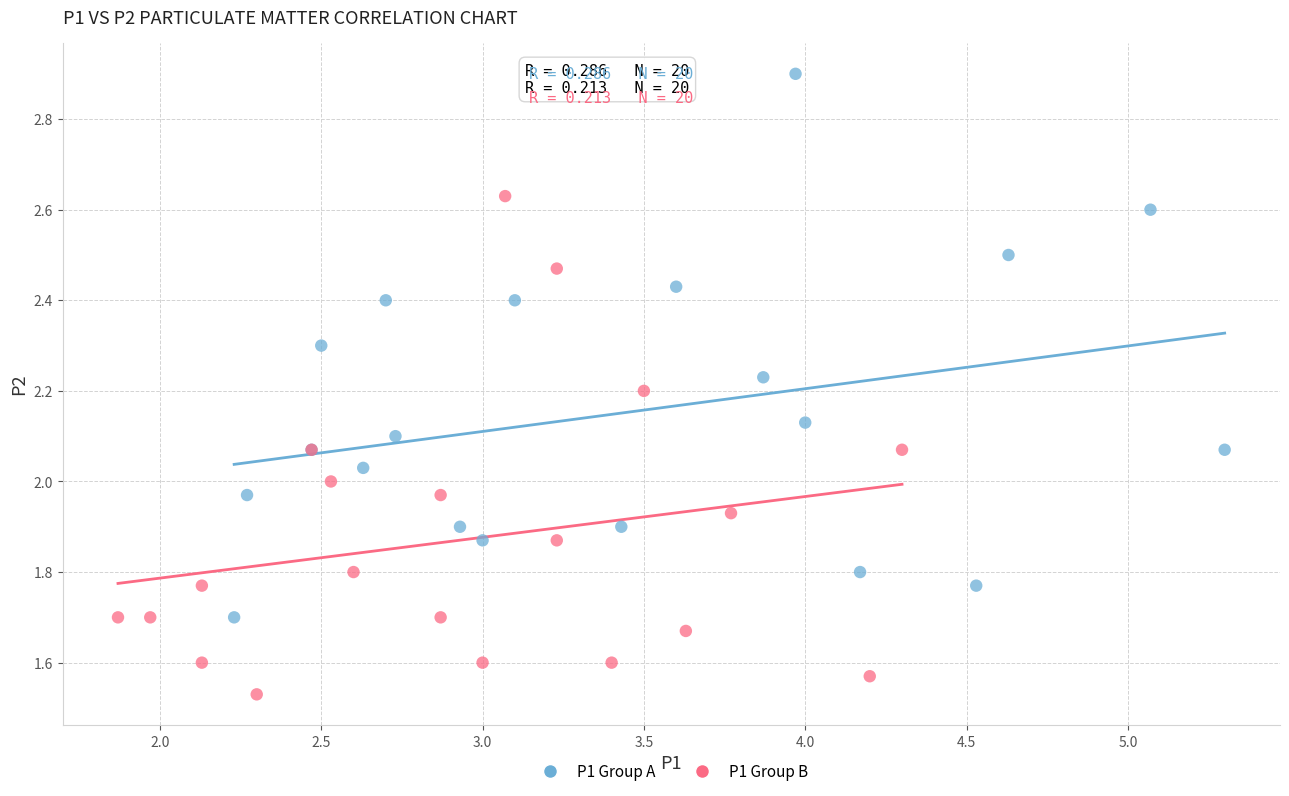

What are all the series names shown in the legend?

P1 Group A, P1 Group B